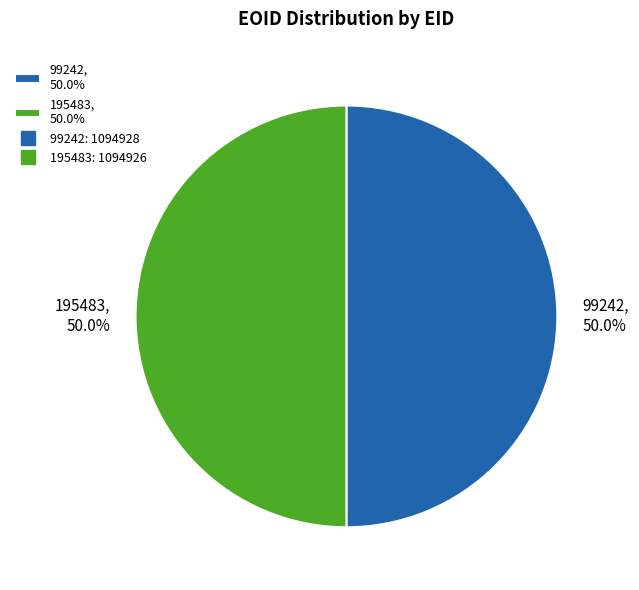

What is the ratio of the value at 195483, 50.0% to the value at 99242, 50.0%?

1.0